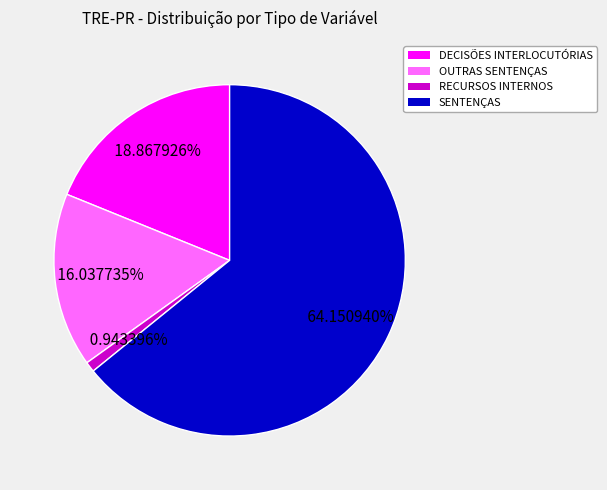

Does any single category account for the majority?

Yes